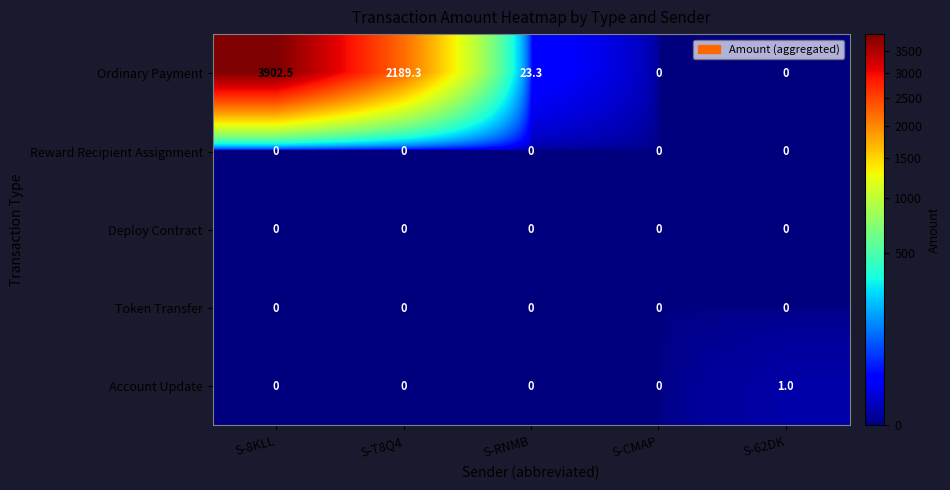

The value of Account Update at S-CMAP is 0.0. True or false?

True